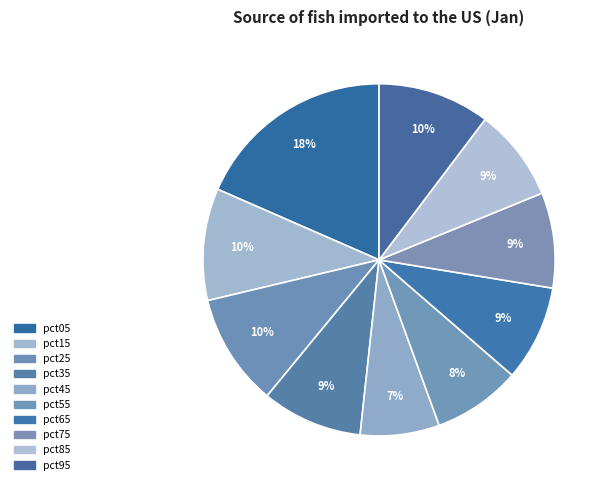

To the nearest percent, what is the combined percentage of pct85 and pct25?

19%